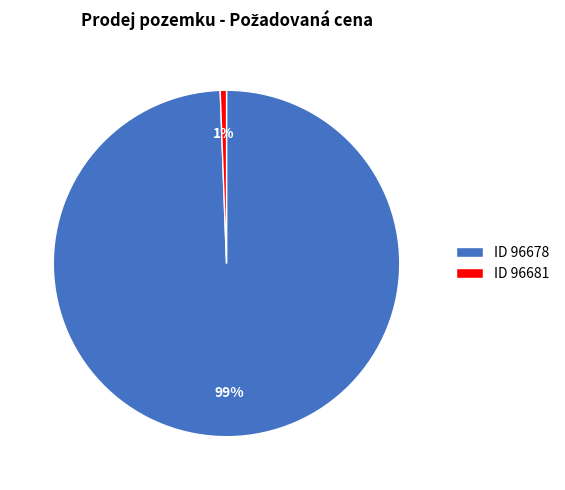

Which slice is the smallest?

ID 96681